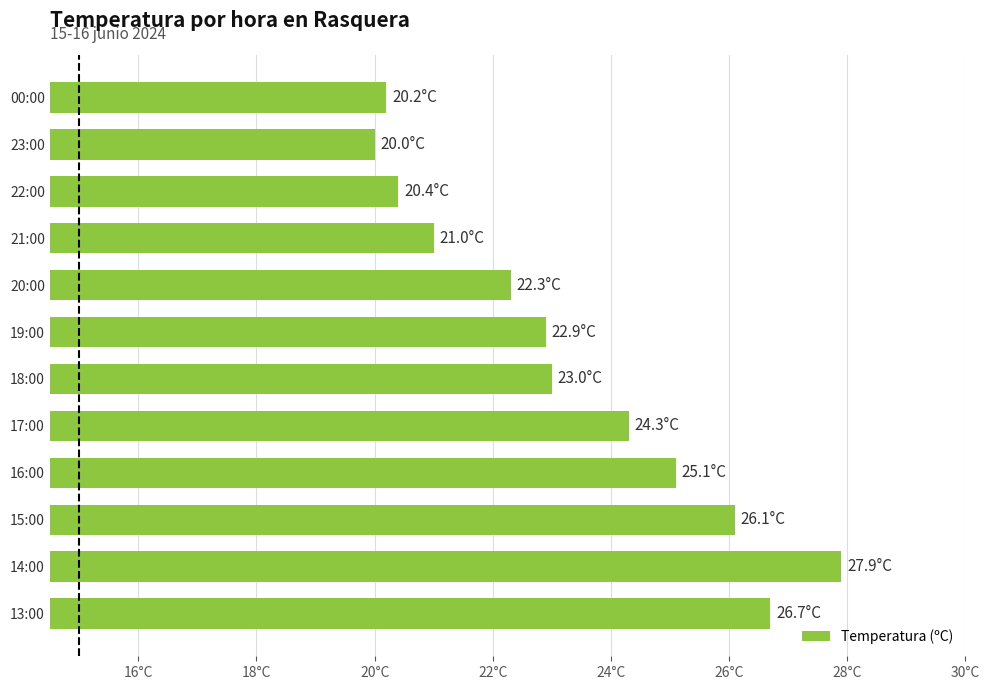

Are the bars horizontal?

Yes